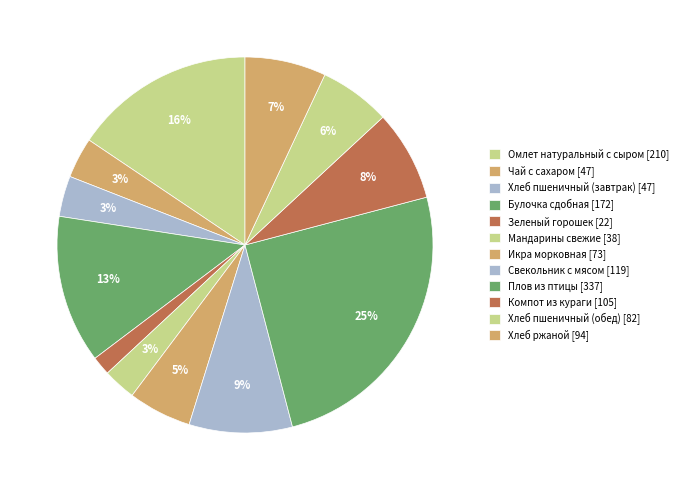

What is the smallest slice in the pie chart?

Зеленый горошек